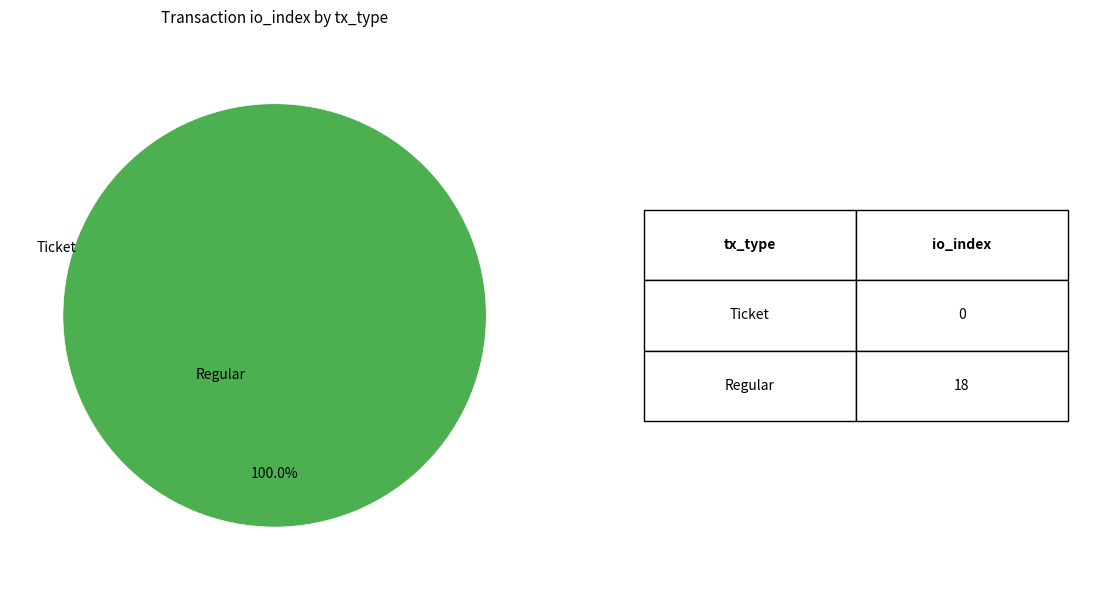

To the nearest percent, what is the average slice percentage?

50%